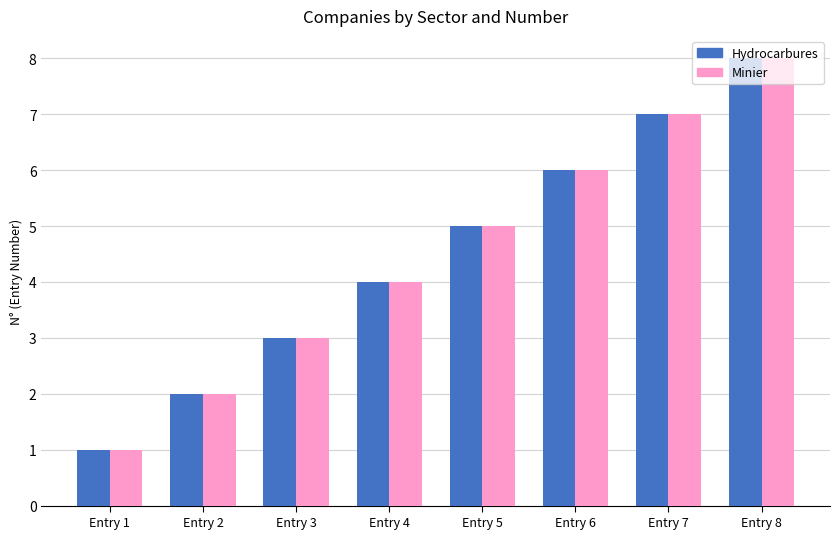

Is it true that Minier equals 10 at Entry 6?

False